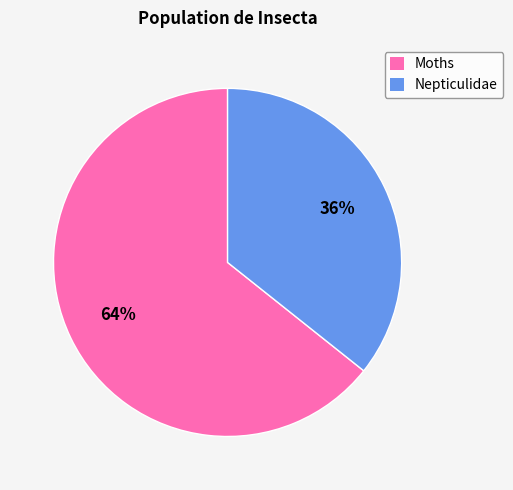

To the nearest percent, what percentage of the pie is Moths?

64%